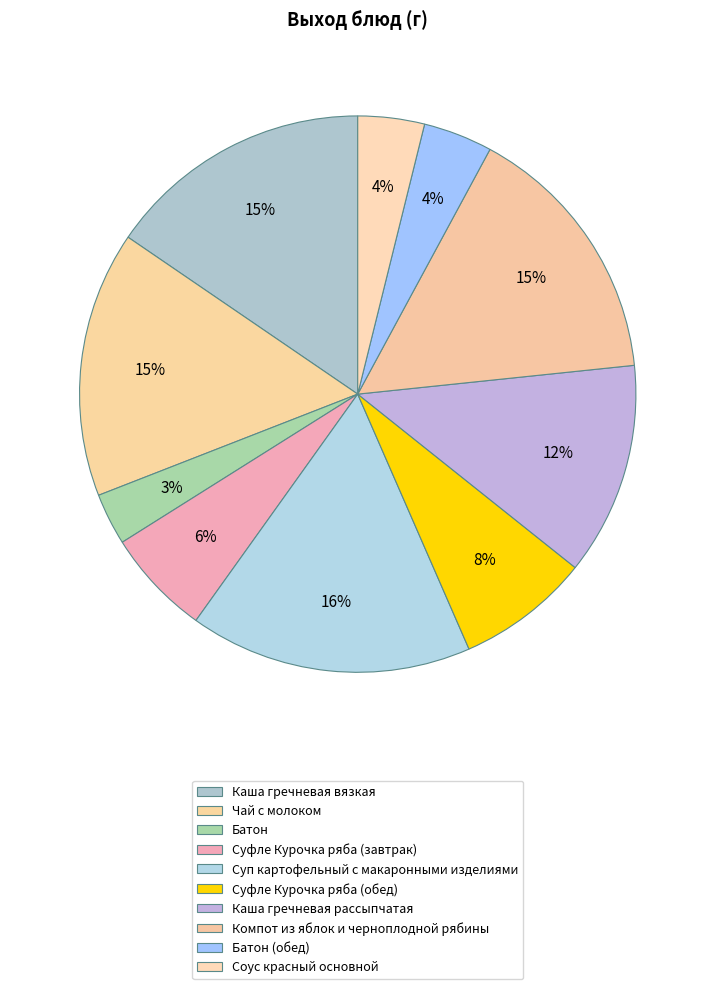

What percentage is NOT represented by Чай с молоком?

84.5%